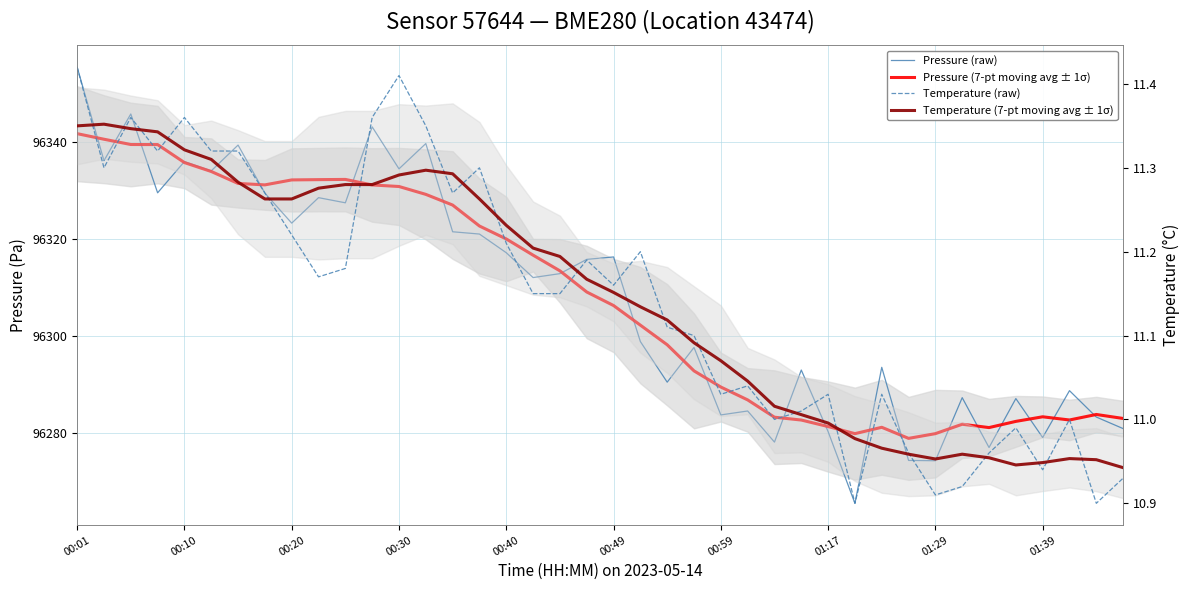

What is the difference between the Pressure (7-pt moving avg ± 1σ) values at 00:10 and 38?

56.7